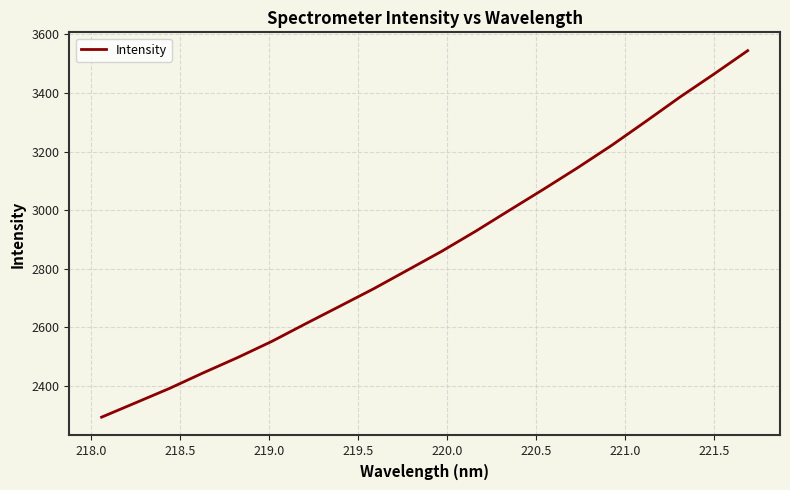

What is the difference between the maximum and minimum values?

1250.6